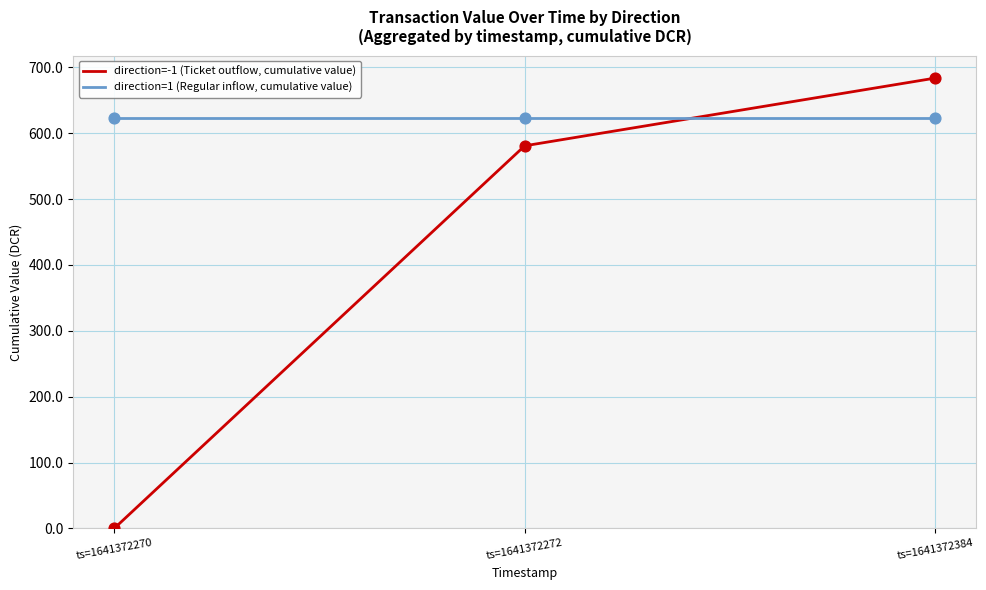

Which series changed the most between ts=1641372270 and ts=1641372272?

direction=-1 (Ticket outflow, cumulative value)